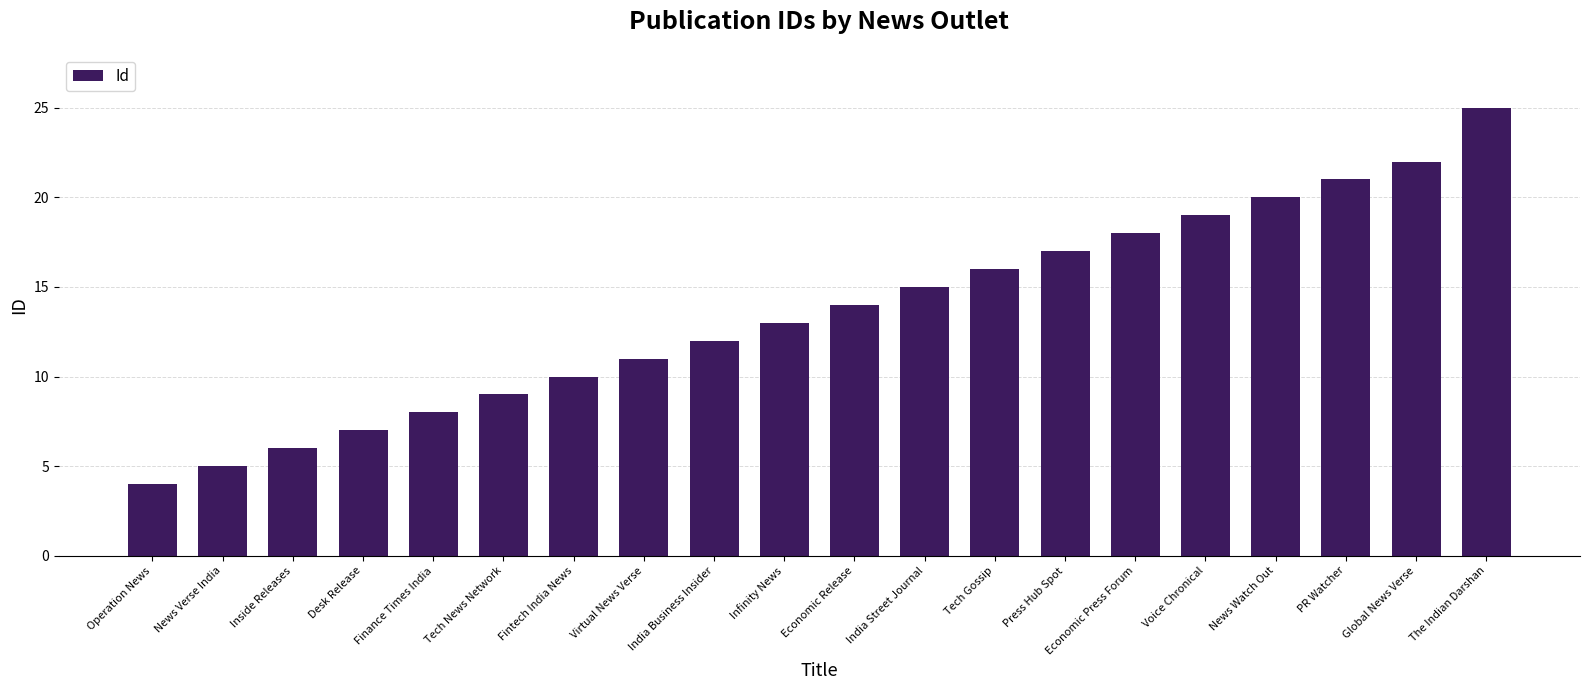

What is the label of the 14th bar from the left?

Press Hub Spot